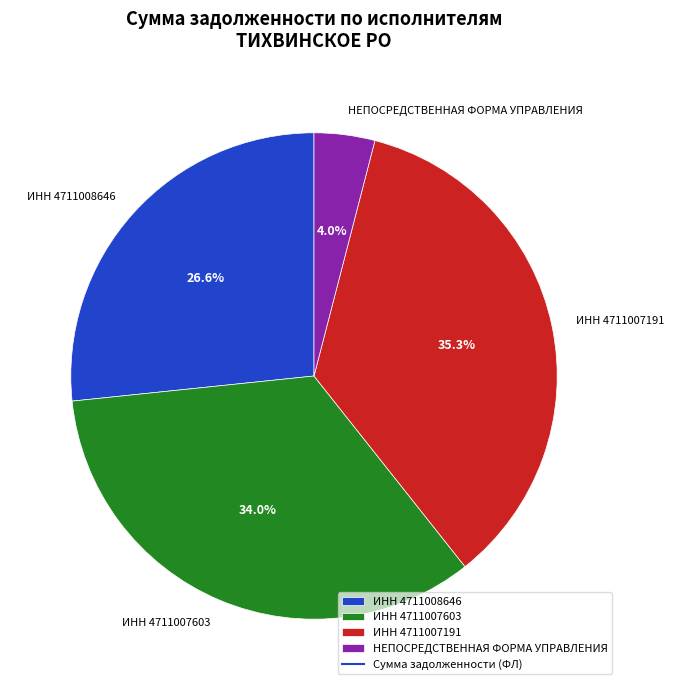

What is the ratio of the value at ИНН 4711007191 to the value at НЕПОСРЕДСТВЕННАЯ ФОРМА УПРАВЛЕНИЯ?

8.8